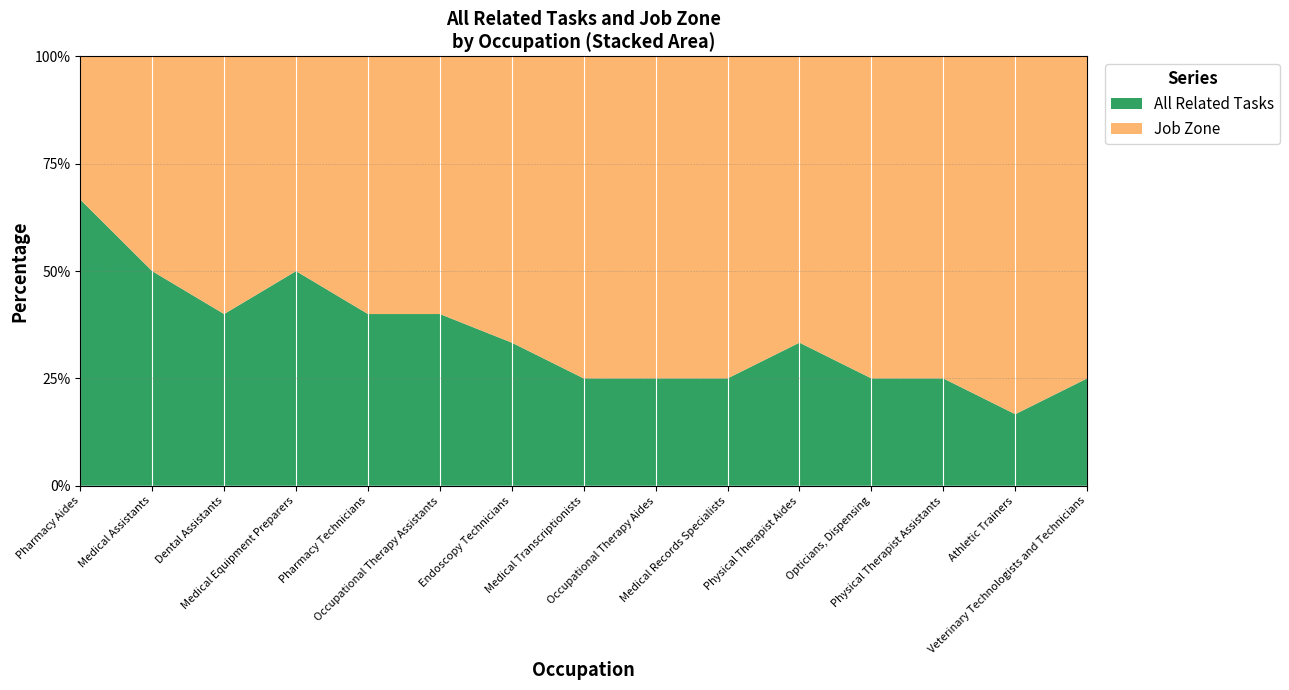

Reading left to right, list all the values displayed in this chart.

All Related Tasks: Pharmacy Aides=4	Medical Assistants=3	Dental Assistants=2	Medical Equipment Preparers=2	Pharmacy Technicians=2	Occupational Therapy Assistants=2	Endoscopy Technicians=1	Medical Transcriptionists=1	Occupational Therapy Aides=1	Medical Records Specialists=1	Physical Therapist Aides=1	Opticians, Dispensing=1	Physical Therapist Assistants=1	Athletic Trainers=1	Veterinary Technologists and Technicians=1
Job Zone: Pharmacy Aides=2	Medical Assistants=3	Dental Assistants=3	Medical Equipment Preparers=2	Pharmacy Technicians=3	Occupational Therapy Assistants=3	Endoscopy Technicians=2	Medical Transcriptionists=3	Occupational Therapy Aides=3	Medical Records Specialists=3	Physical Therapist Aides=2	Opticians, Dispensing=3	Physical Therapist Assistants=3	Athletic Trainers=5	Veterinary Technologists and Technicians=3